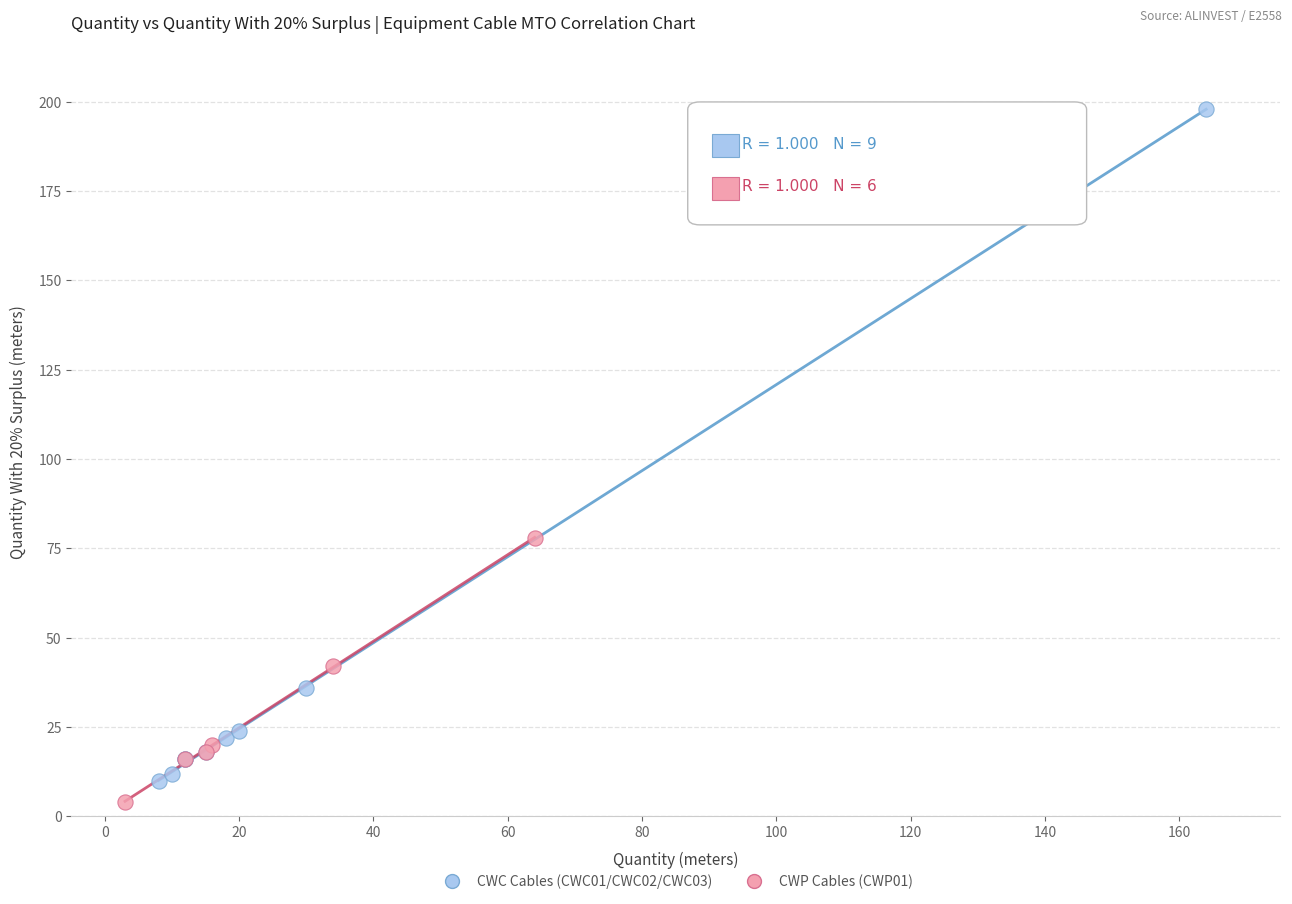

Which series has the widest spread of Y values?

CWC Cables (CWC01/CWC02/CWC03)